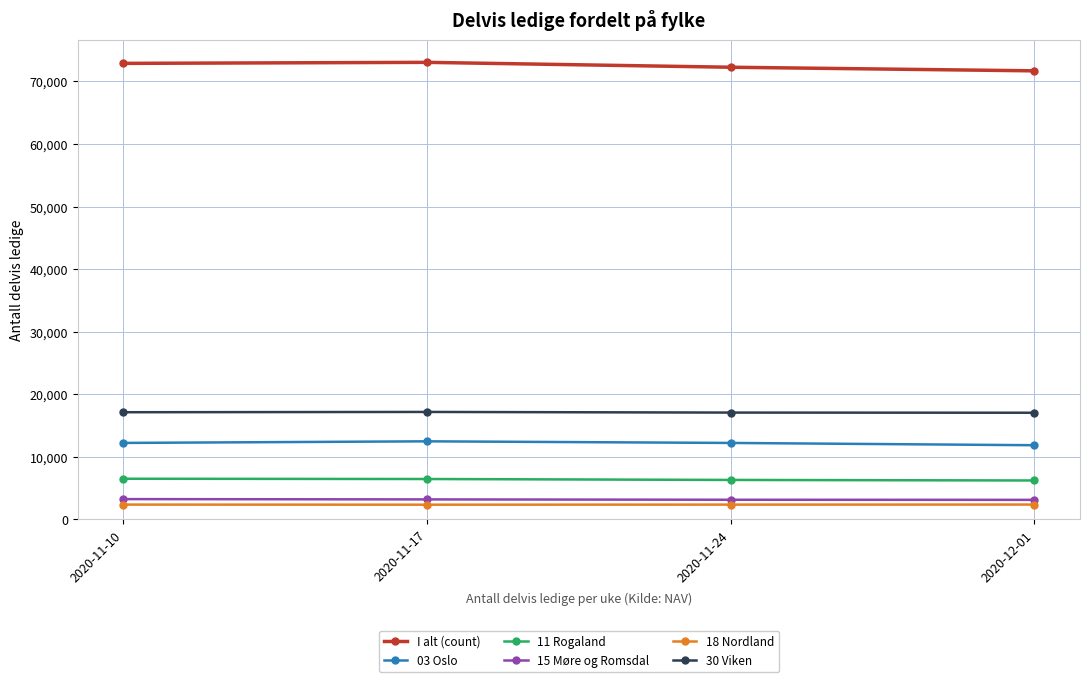

What is the greatest value displayed?

73057